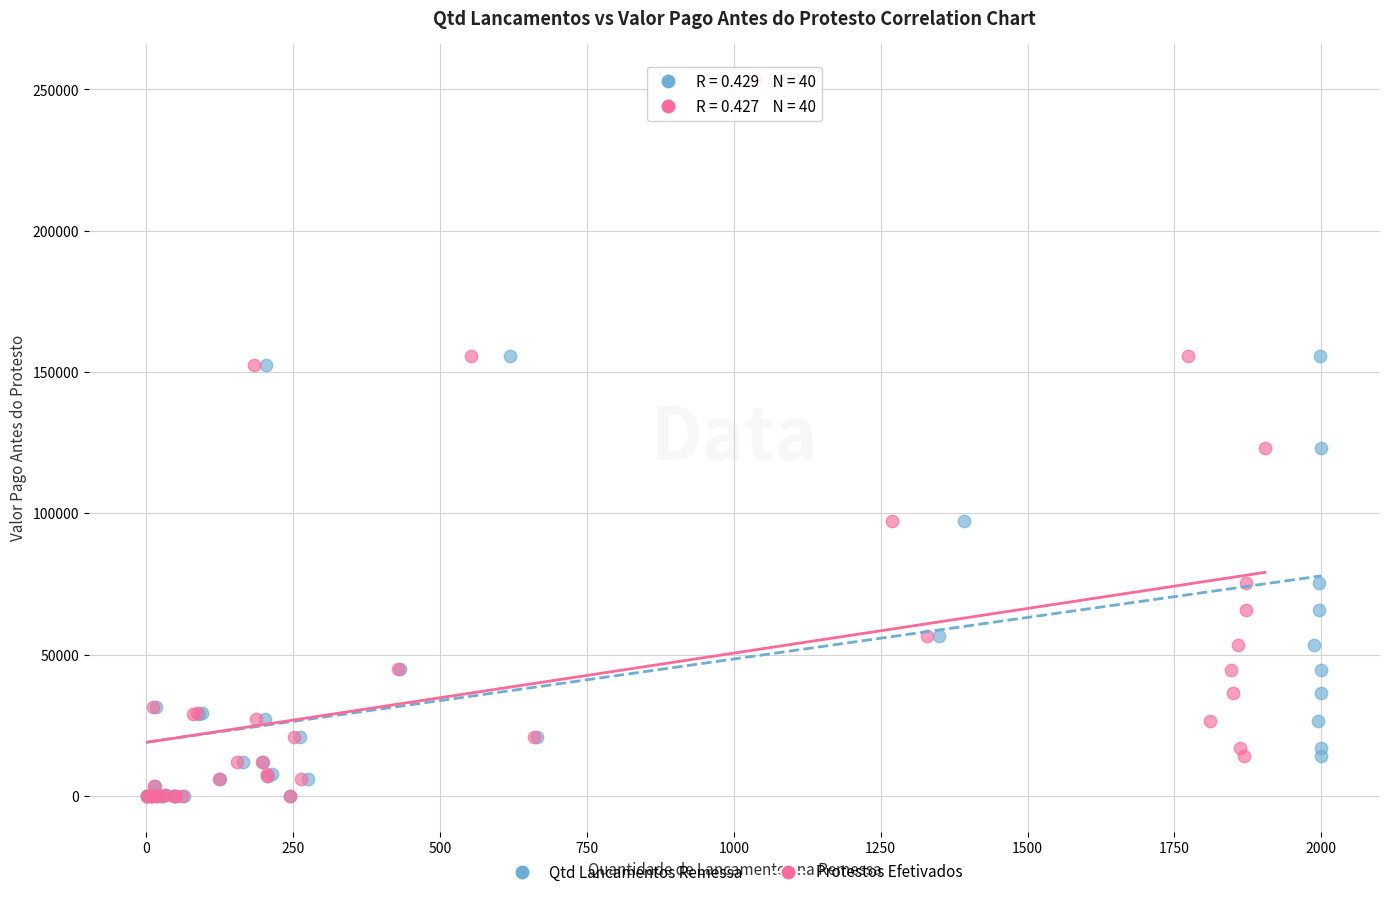

What are all the series names shown in the legend?

Qtd Lancamentos Remessa, Protestos Efetivados